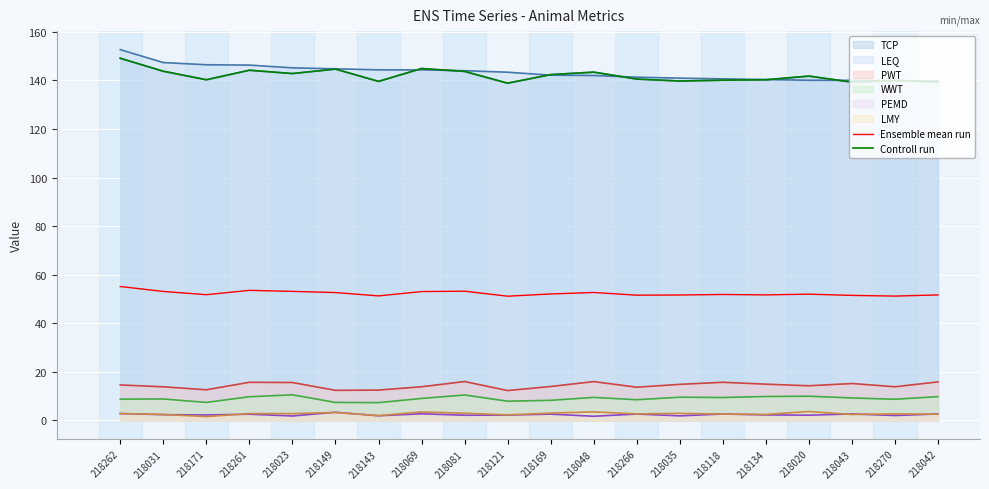

What is the difference between the second highest and second lowest values in the Ensemble mean run series?

2.4